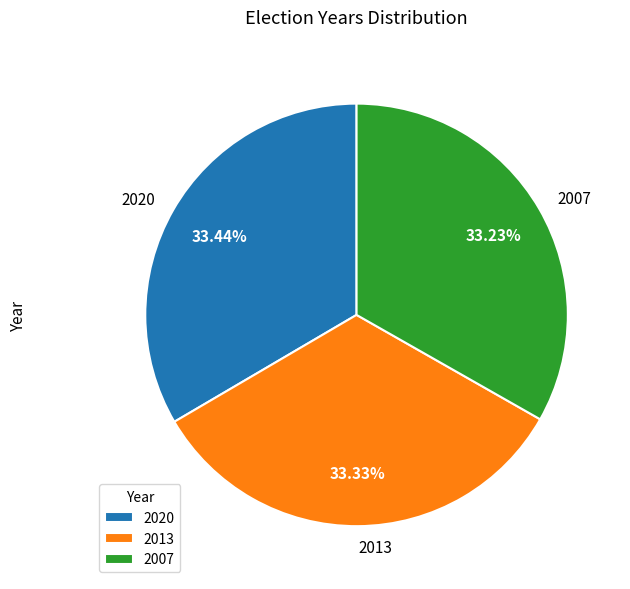

To the nearest percent, what portion does 2007 represent?

33%